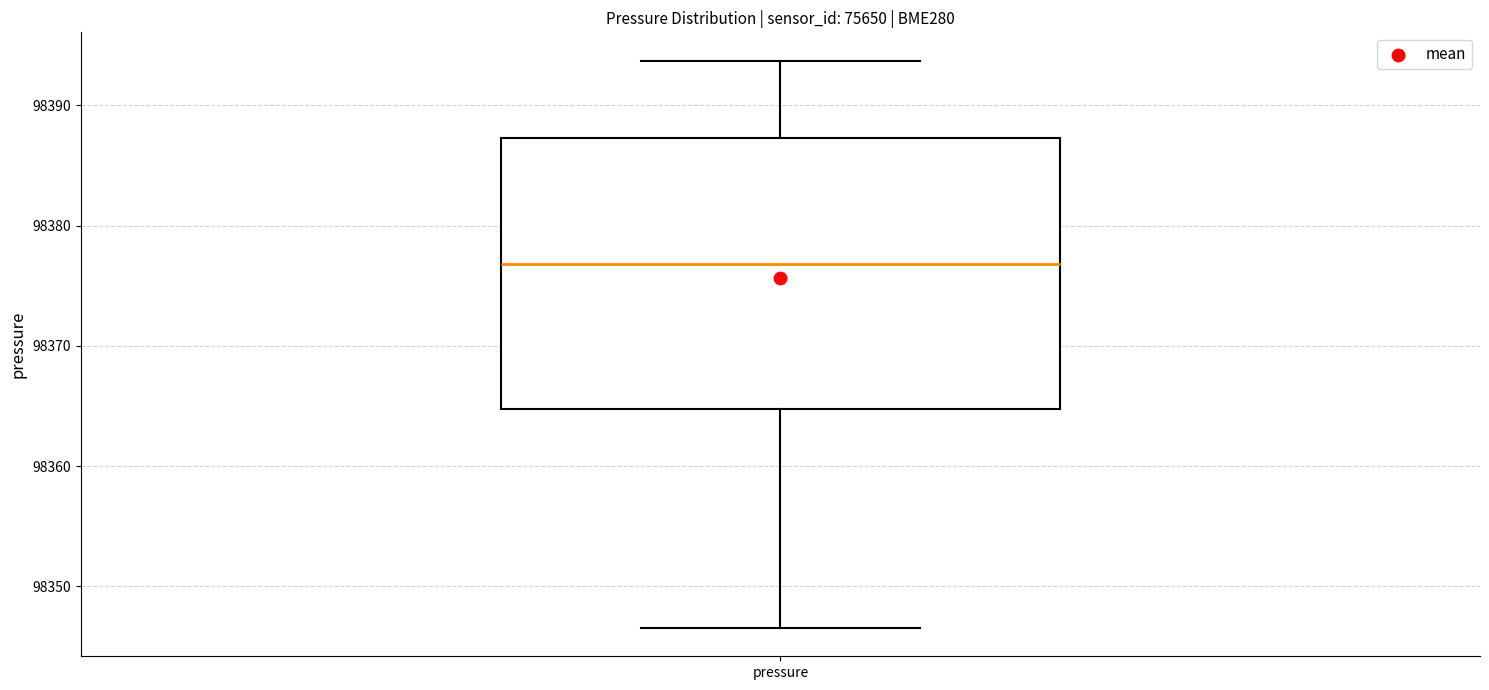

Read this box plot against the y-axis: the position of the median line, the range covered by the box, and the ends of both whiskers. The values are not printed on the chart, so give them approximately, as read against the axis.

median 98377, box 98365 to 98387, whiskers 98347 to 98394